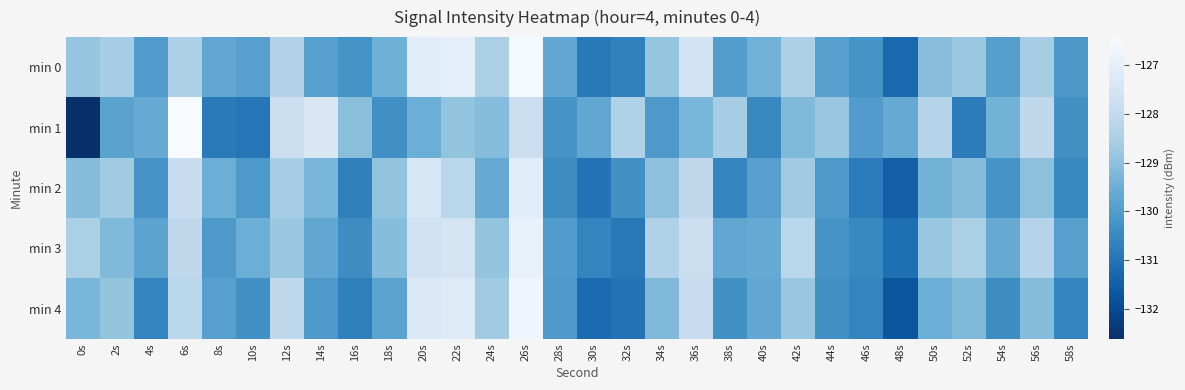

What is the smallest value displayed?

-132.6